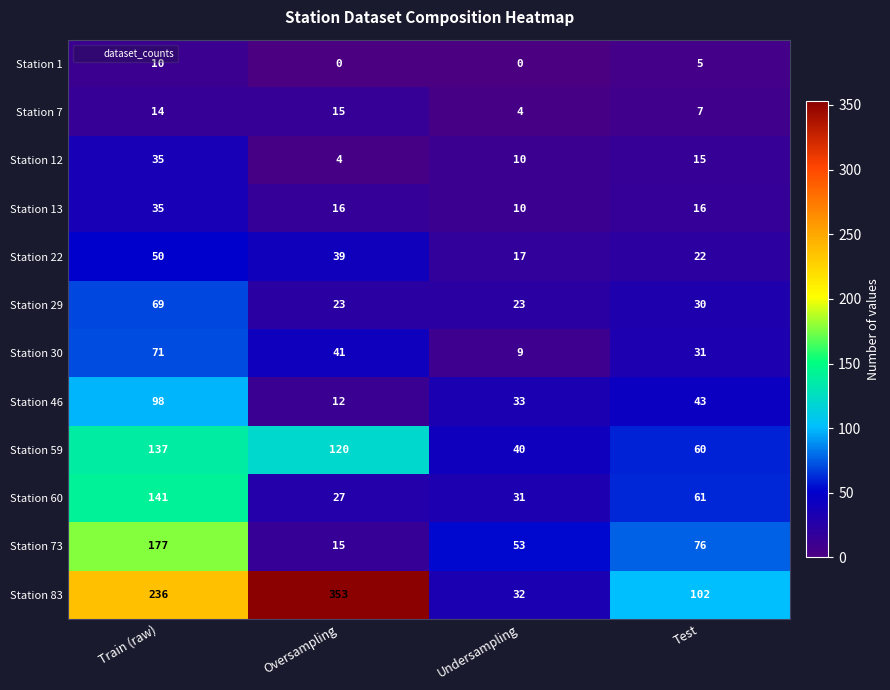

How many series are shown in this chart?

12